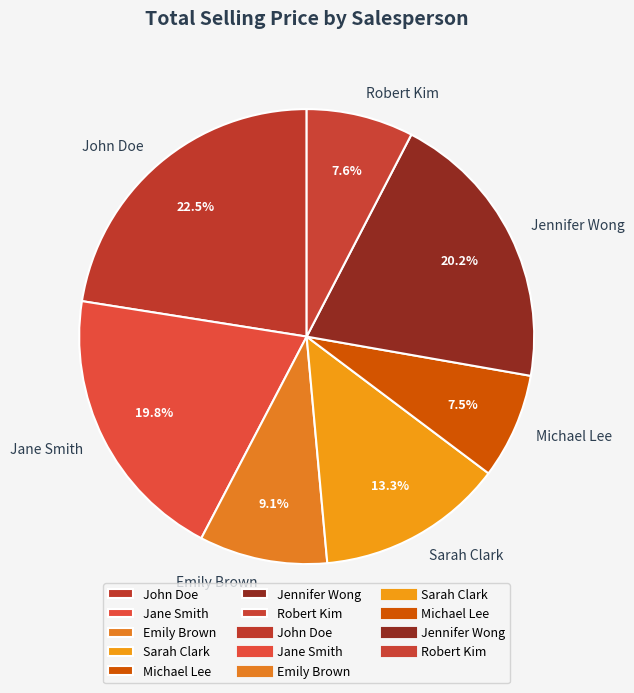

To the nearest percent, what percentage of the pie is Sarah Clark?

13%